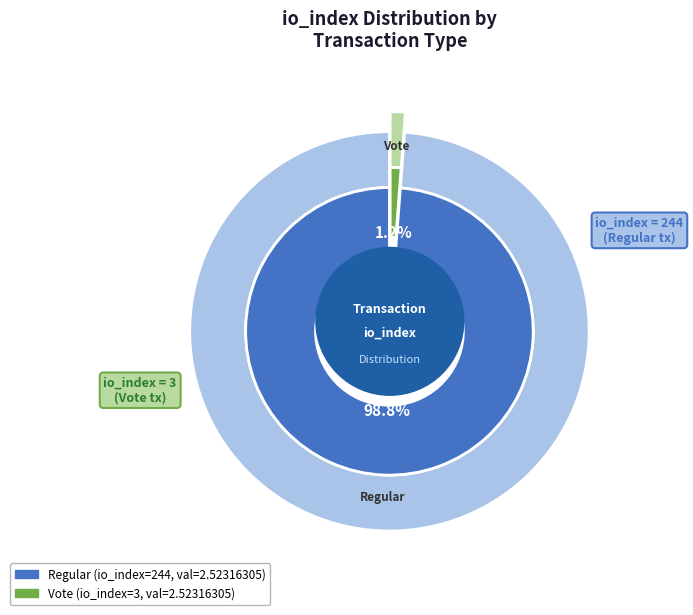

Is it true that io_index=244 (Regular) is 90% of the pie?

False